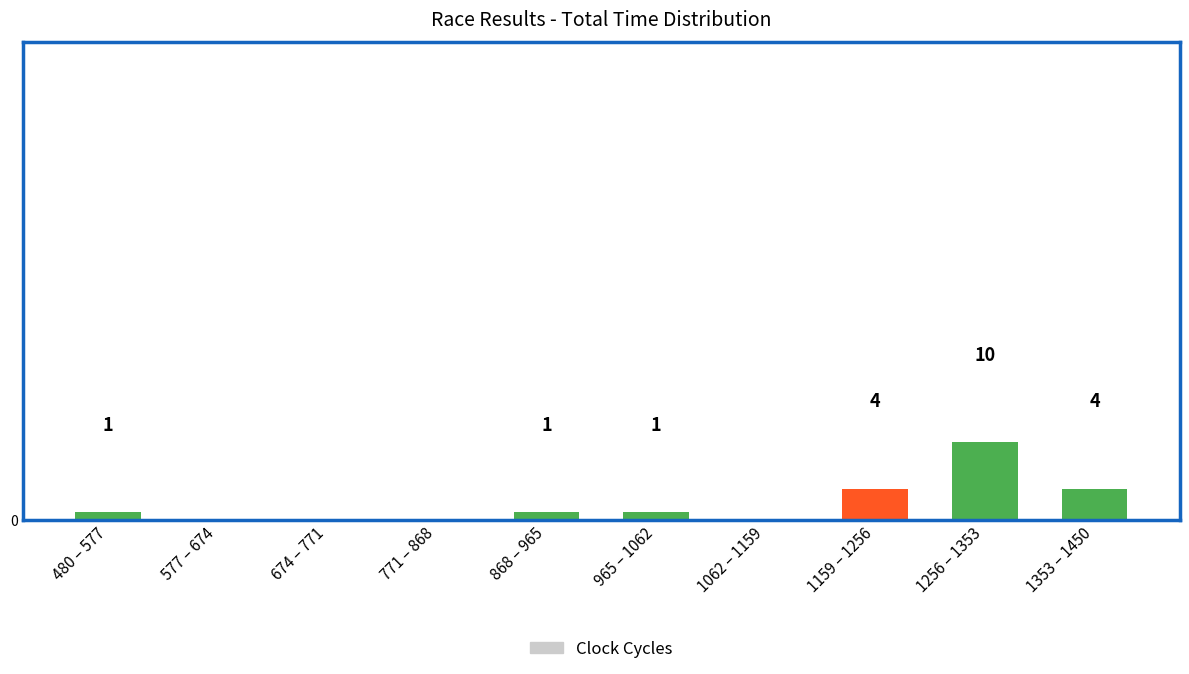

Which label corresponds to the largest value in the chart?

1256 – 1353